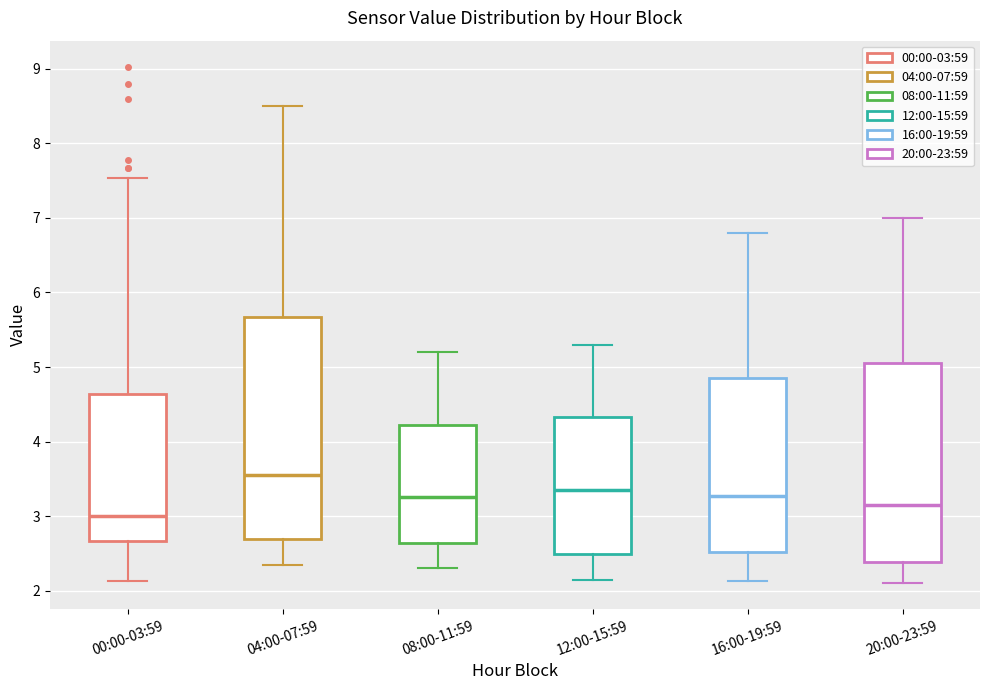

Comparing the boxes themselves (not the whiskers), which one is the tallest?

04:00-07:59